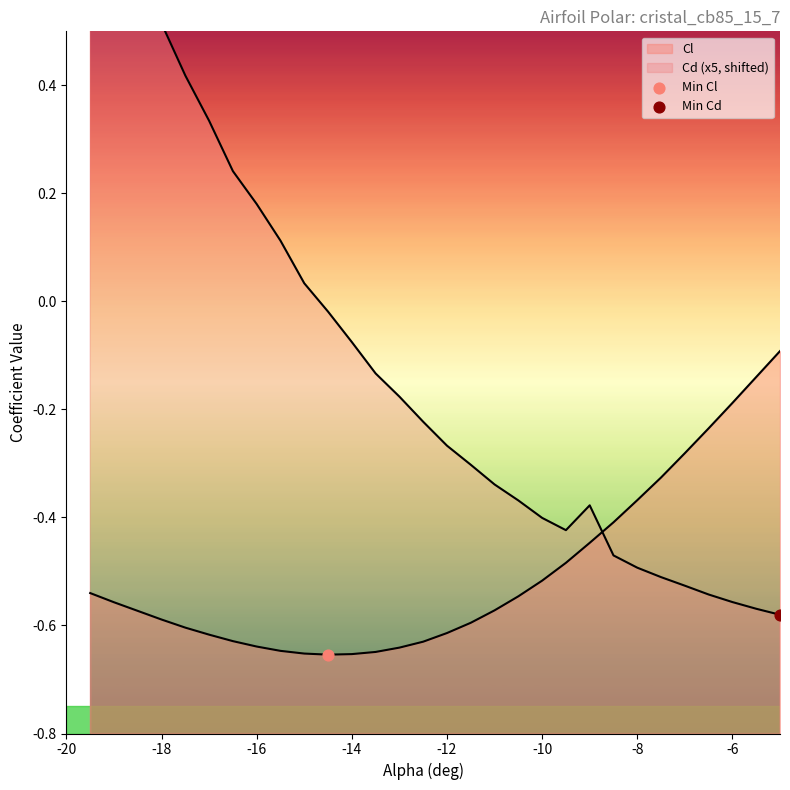

Is the value of Cd (x5, shifted) at 16 greater than the value of Cl at -8?

Yes